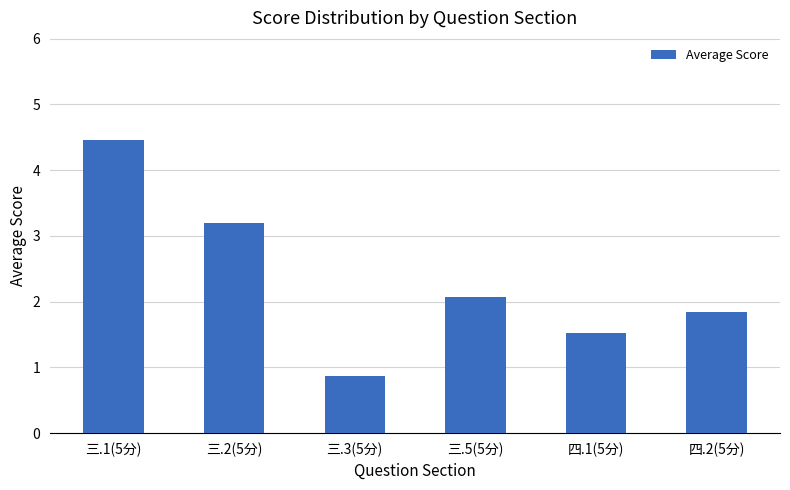

Reading left to right, transcribe all the data shown in this chart.

4.5	3.2	0.9	2.1	1.5	1.8